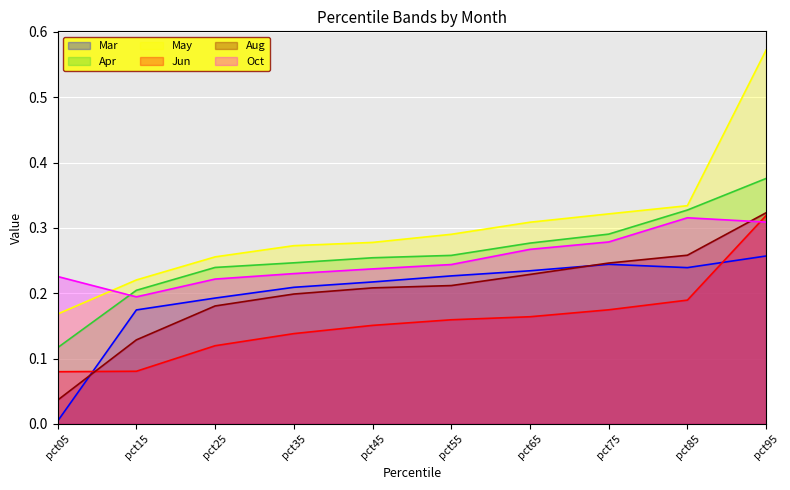

Rank the categories by Mar value from lowest to highest.

pct05, pct15, pct25, pct35, pct45, pct55, pct65, pct85, pct75, pct95